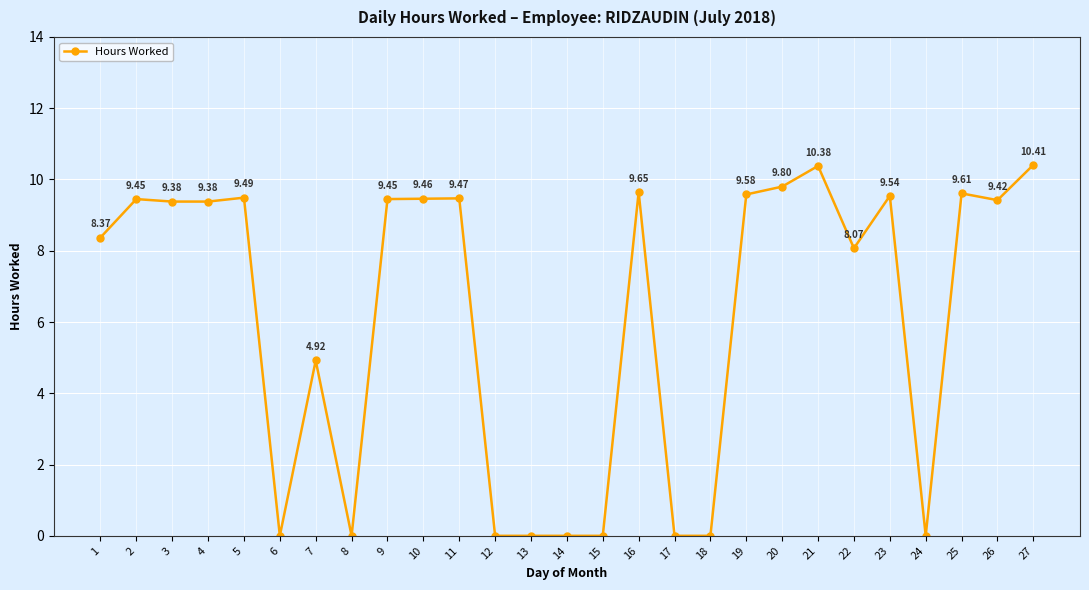

What is the value of the 20th point from the left?

9.8